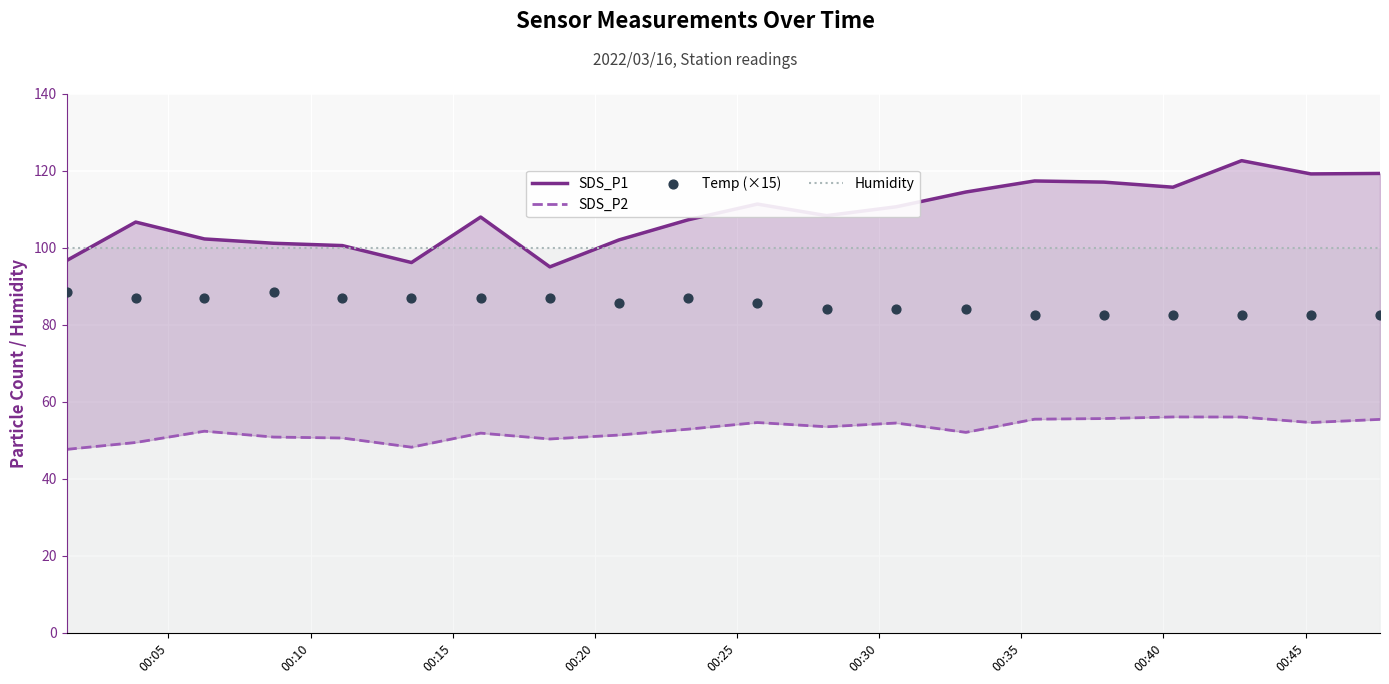

At how many categories does at least one series exceed 105?

13